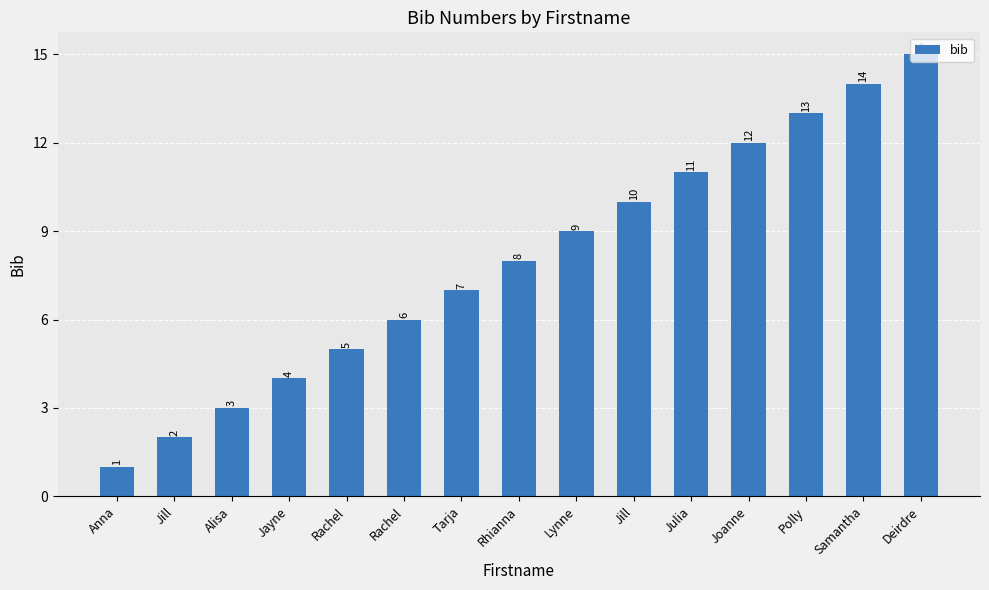

Reading left to right, list all the values displayed in this chart.

1	2	3	4	5	6	7	8	9	10	11	12	13	14	15